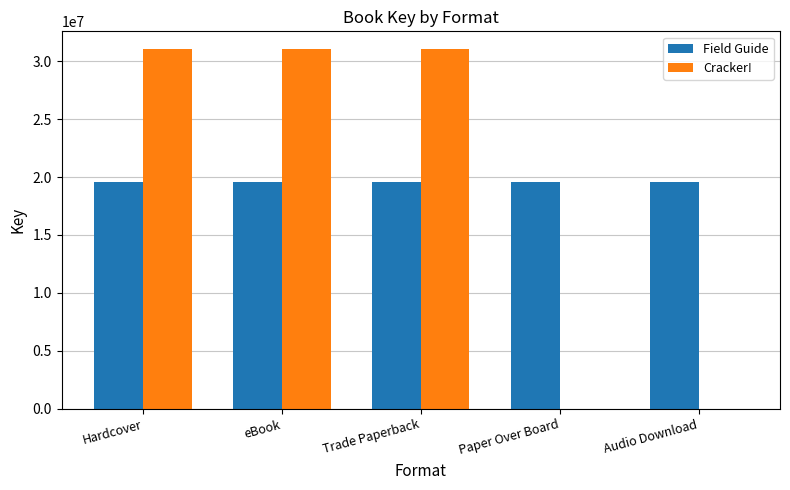

The Field Guide series shows 19580500 at Paper Over Board. True or false?

True